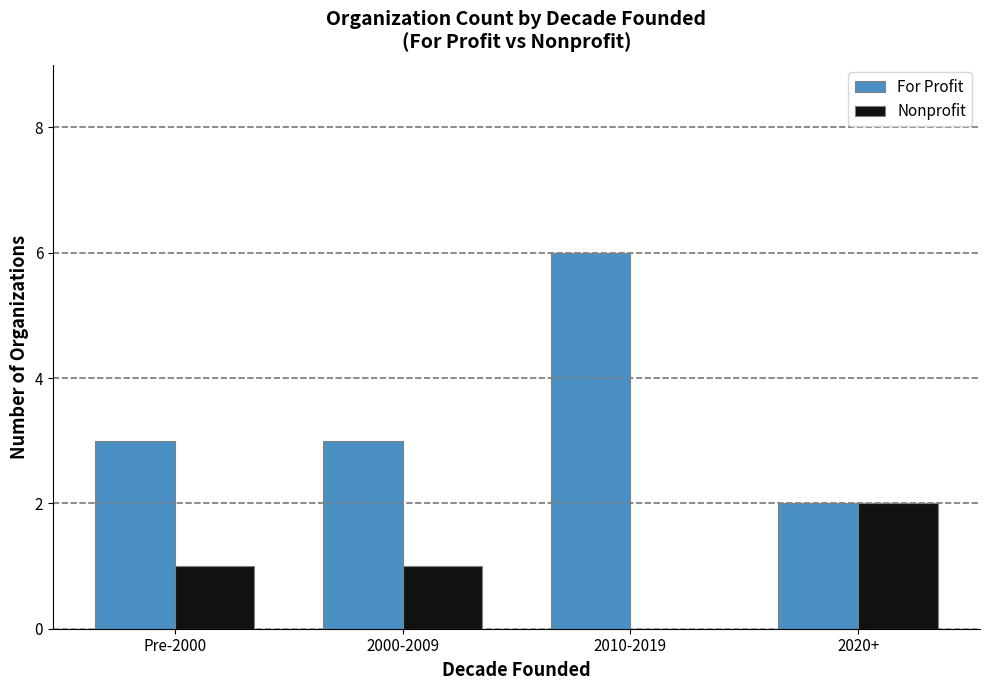

Which series changed the most between 2010-2019 and 2020+?

For Profit